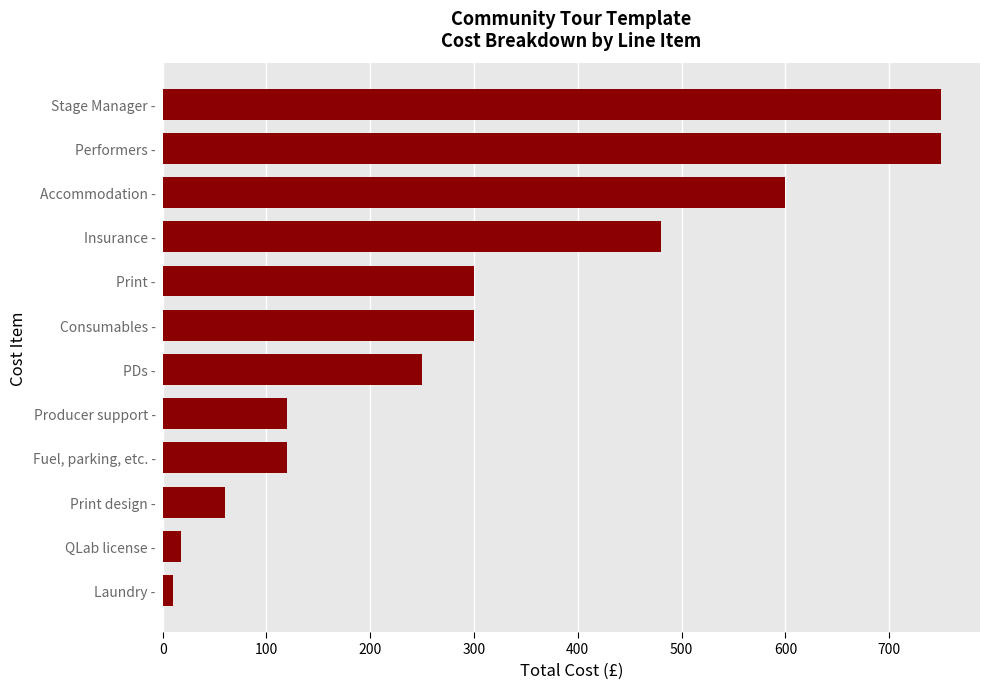

What value does the data have at Insurance -?

480.0